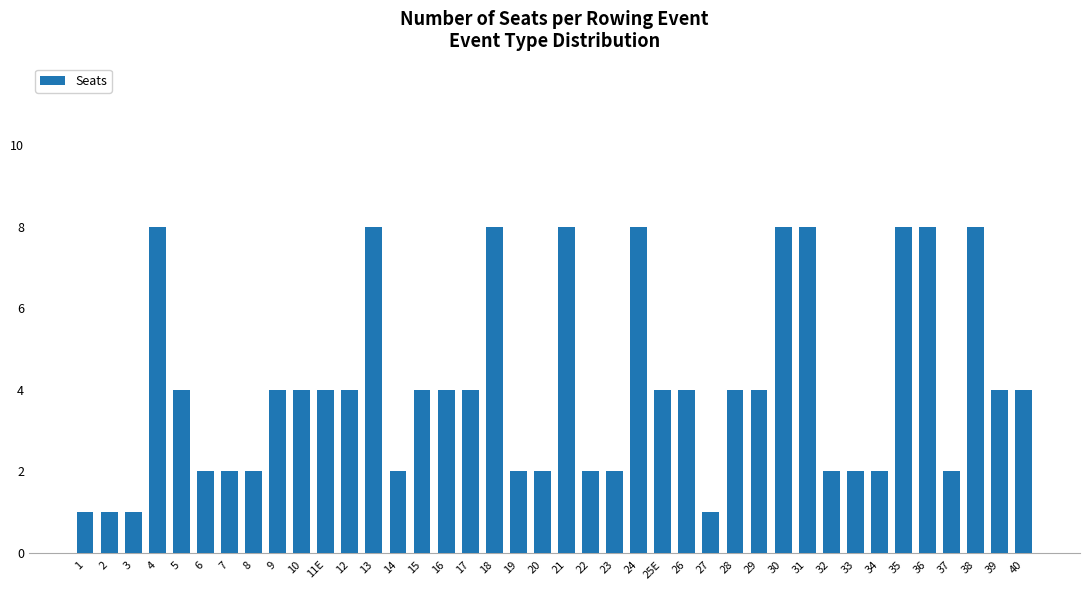

What is the greatest value displayed?

8